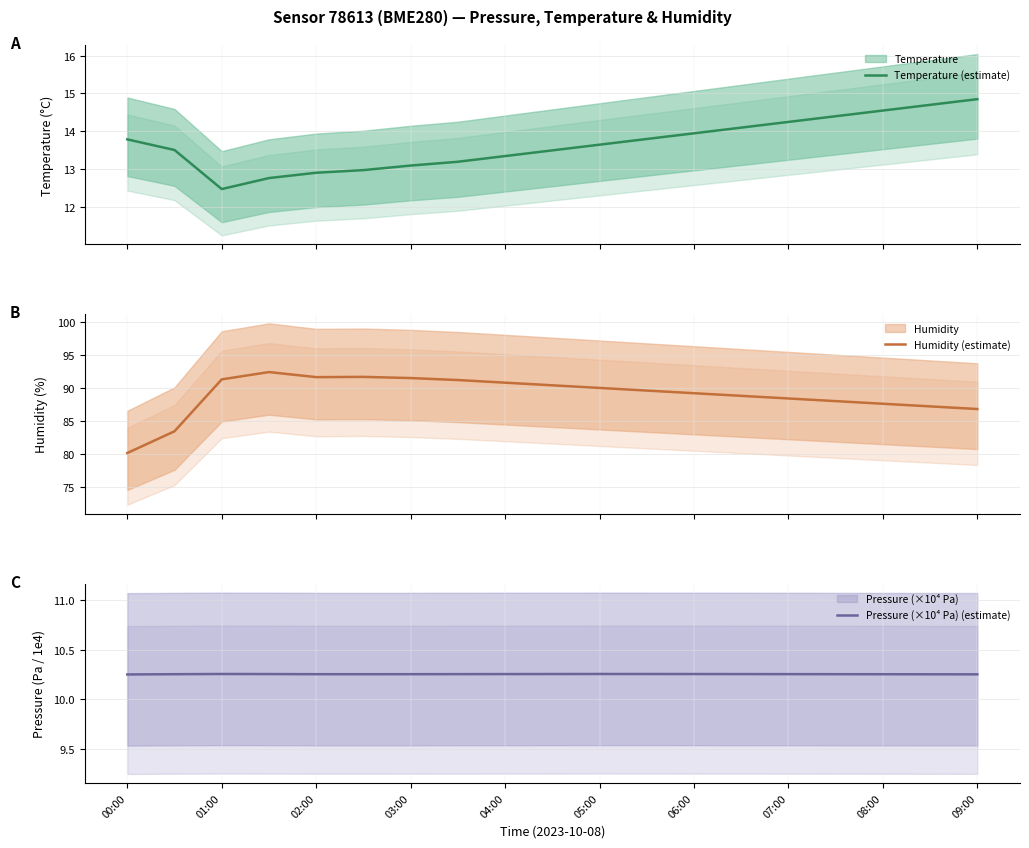

What is the lowest value of the Temperature (estimate) series?

12.5